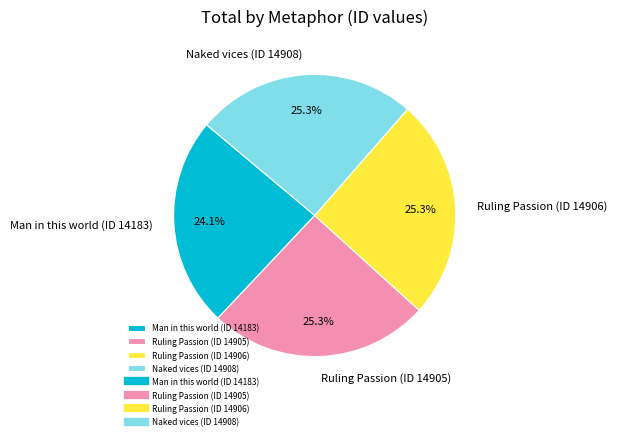

Does Ruling Passion (ID 14905) account for over 50% of the chart?

No